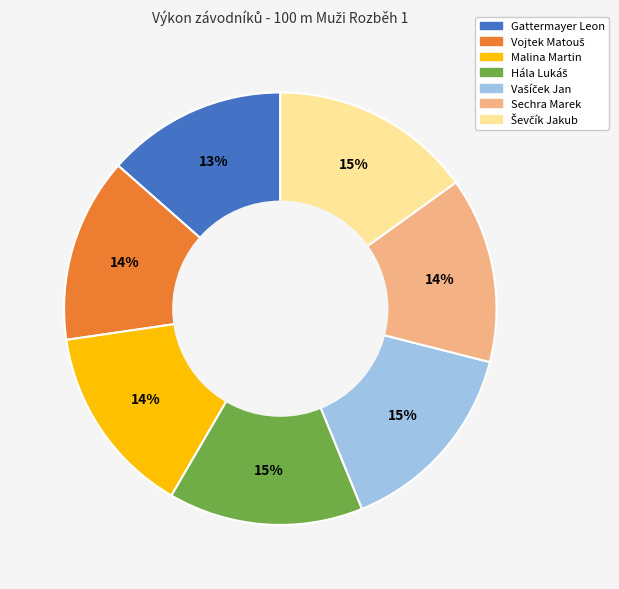

To the nearest percent, what percentage of the pie is Malina Martin?

14%